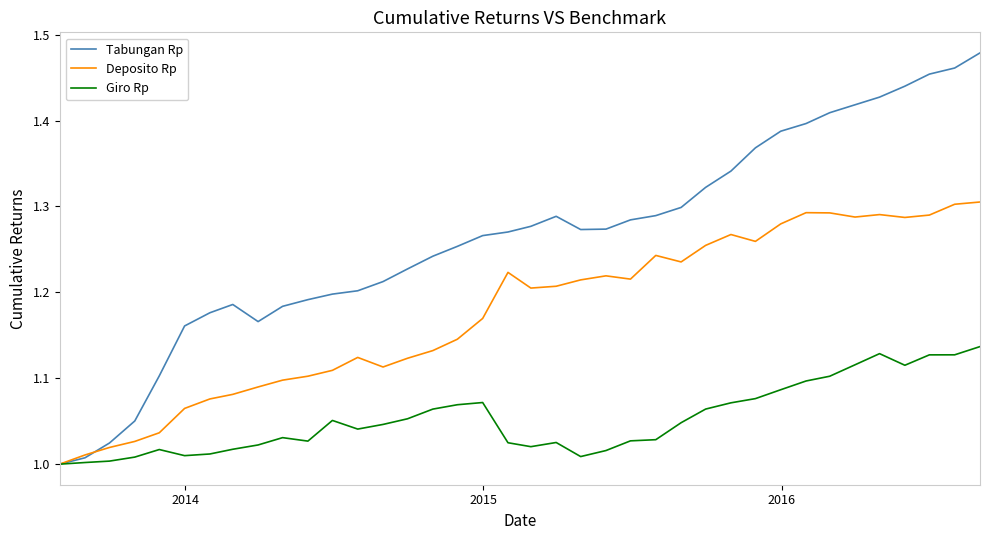

Which series has the largest range (max minus min)?

Tabungan Rp